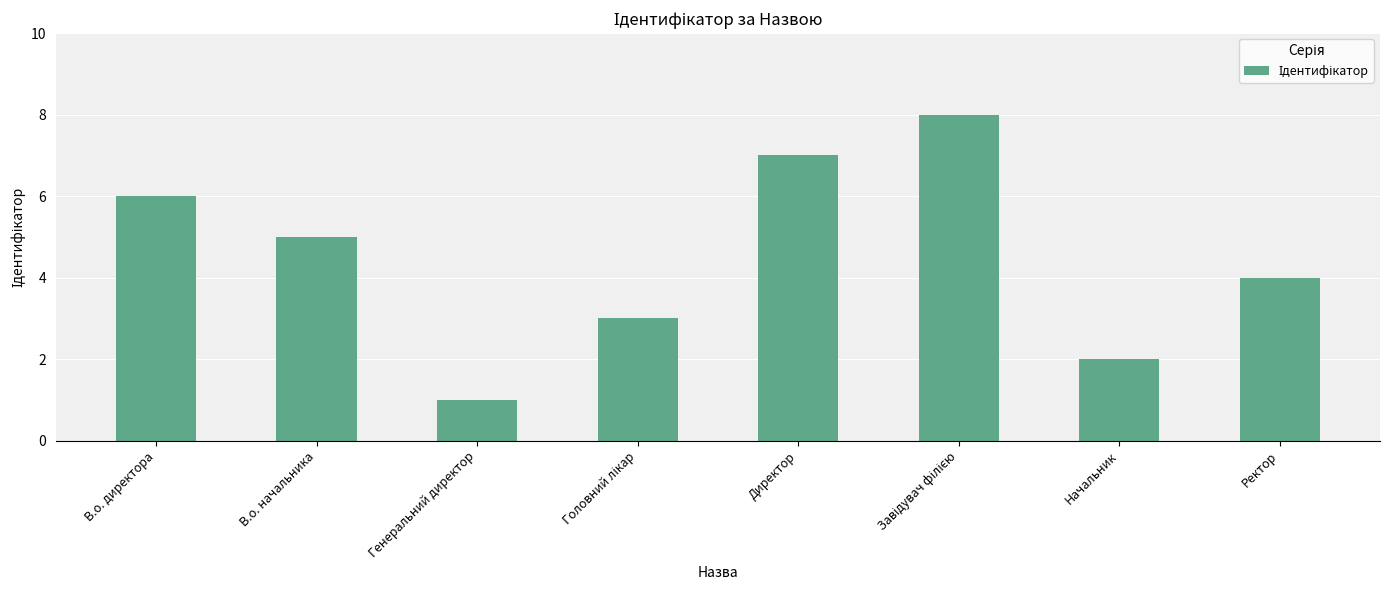

What is the maximum value shown in the chart?

8